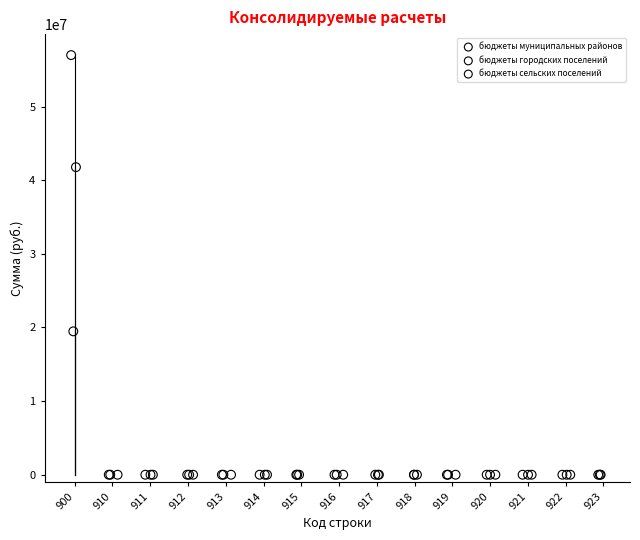

Which series has the widest spread of Y values?

бюджеты городских поселений